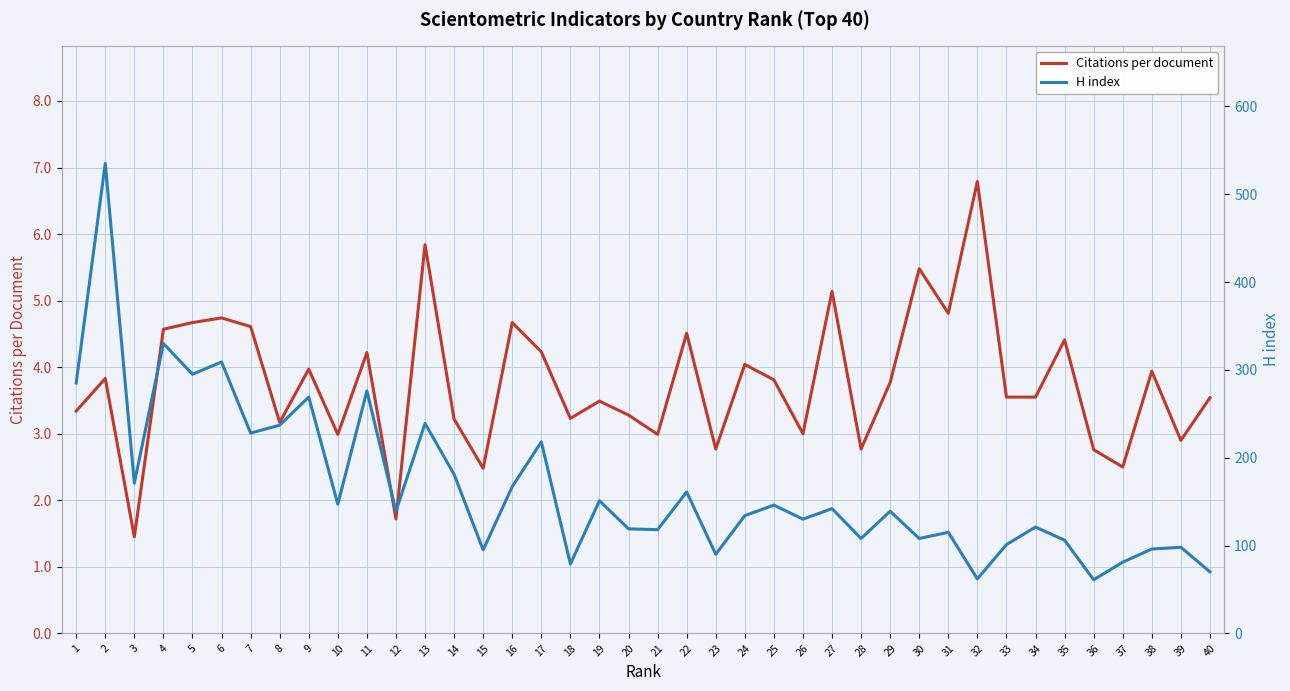

What is the average value of the Citations per document series?

3.8